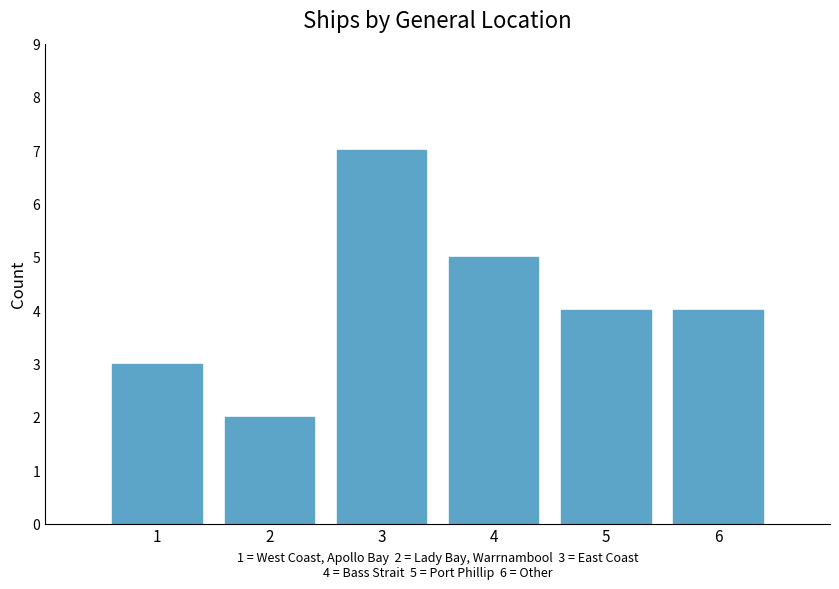

What is the change in value from 1 to 2?

-1